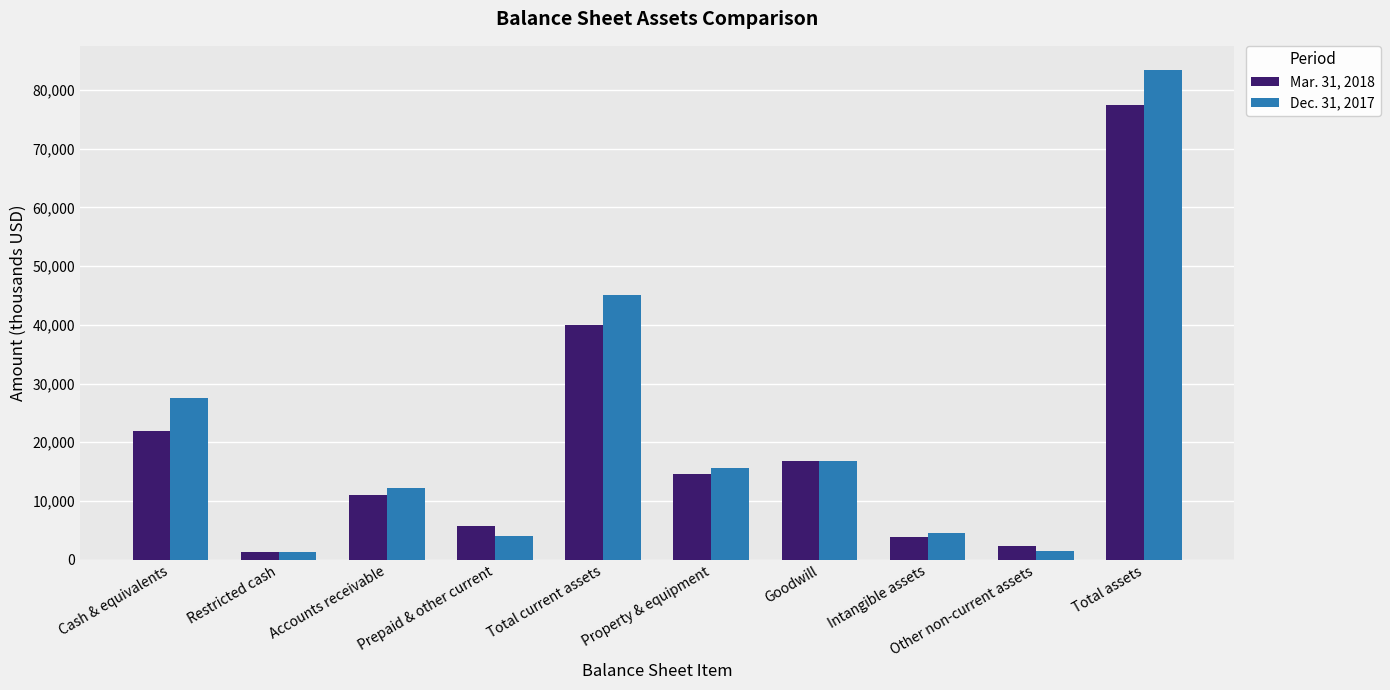

The Dec. 31, 2017 series shows 3989 at Prepaid & other current. True or false?

True